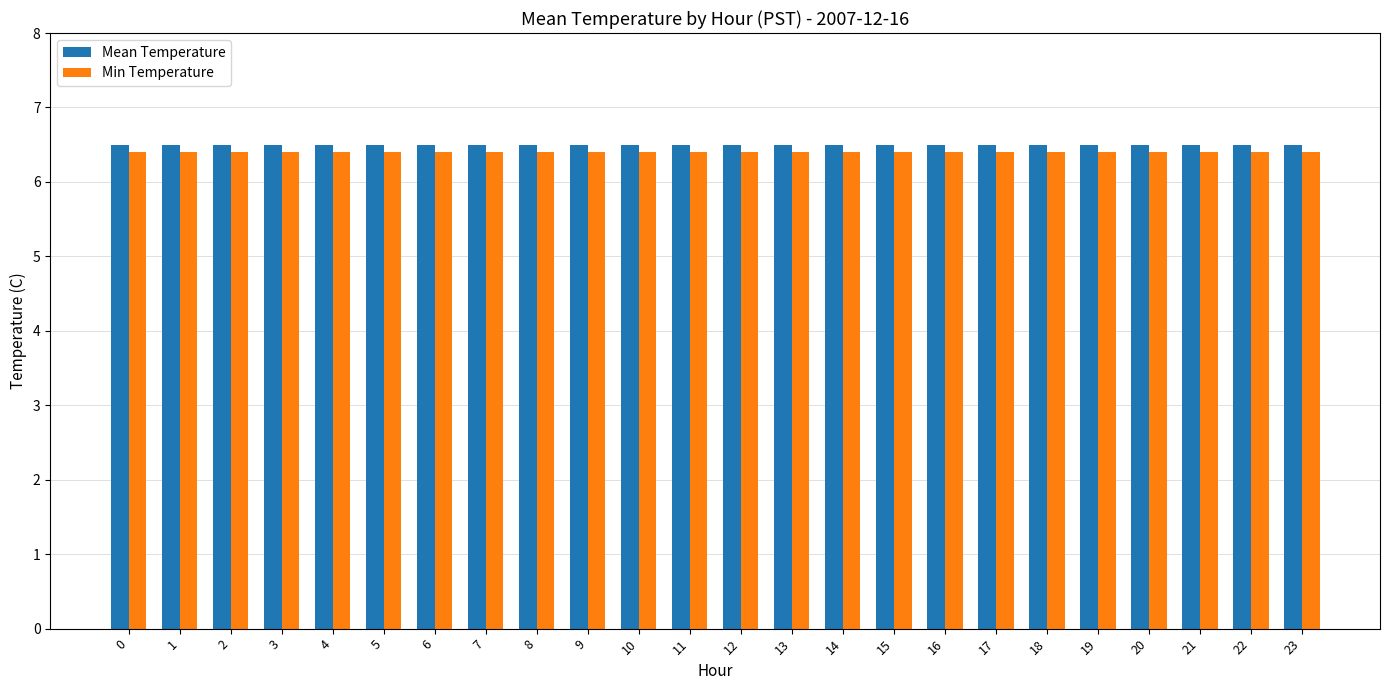

What is the sum of the Min Temperature values at 16 and 2?

12.8